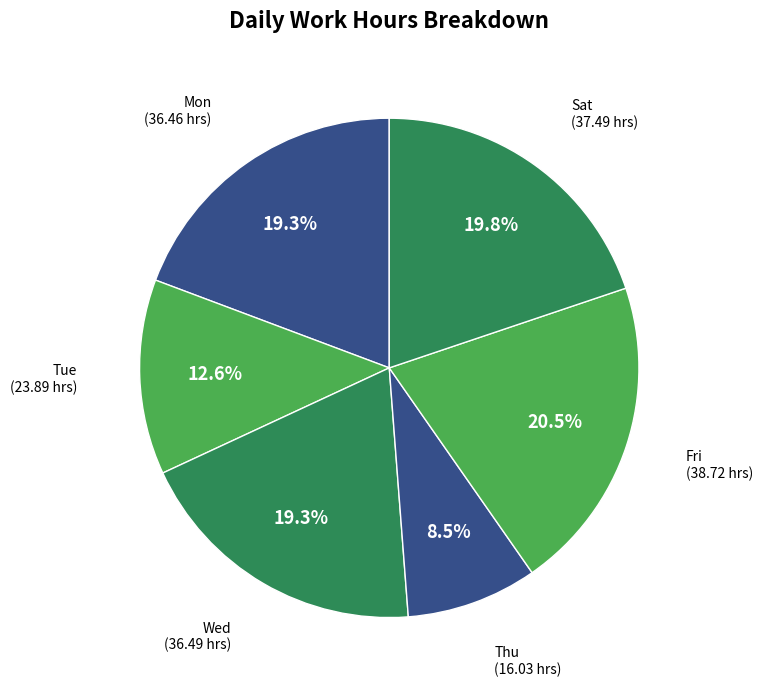

Between Thu and Fri, which is larger?

Fri